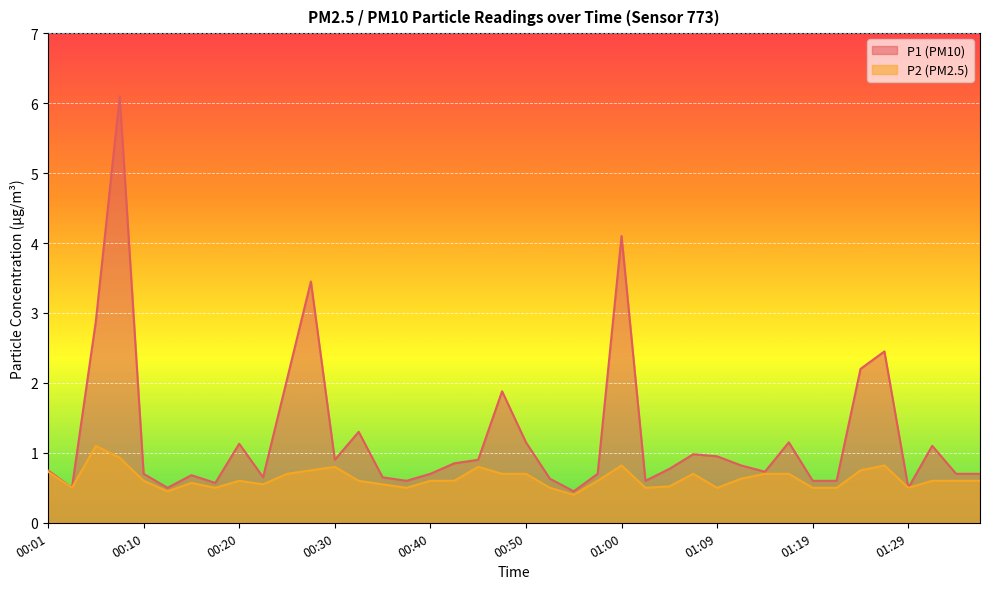

What is the difference between the P1 values at 00:10 and 00:52?

0.1